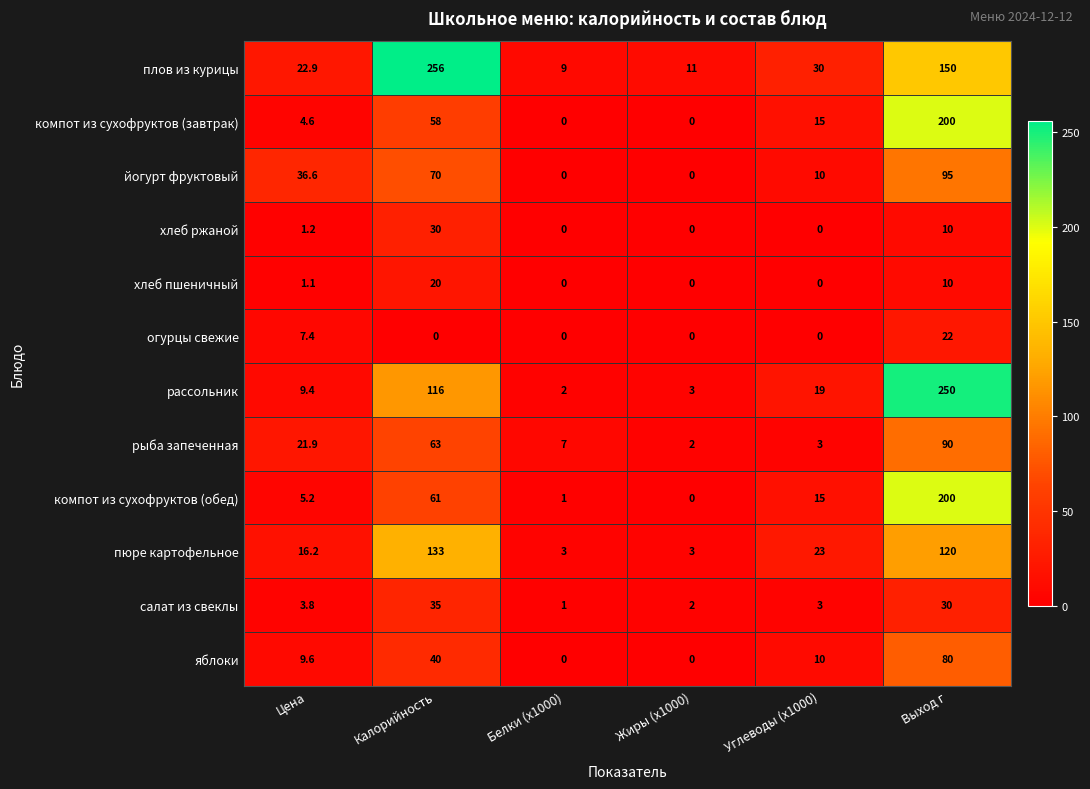

What is the total value across all series at Углеводы (x1000)?

128.0